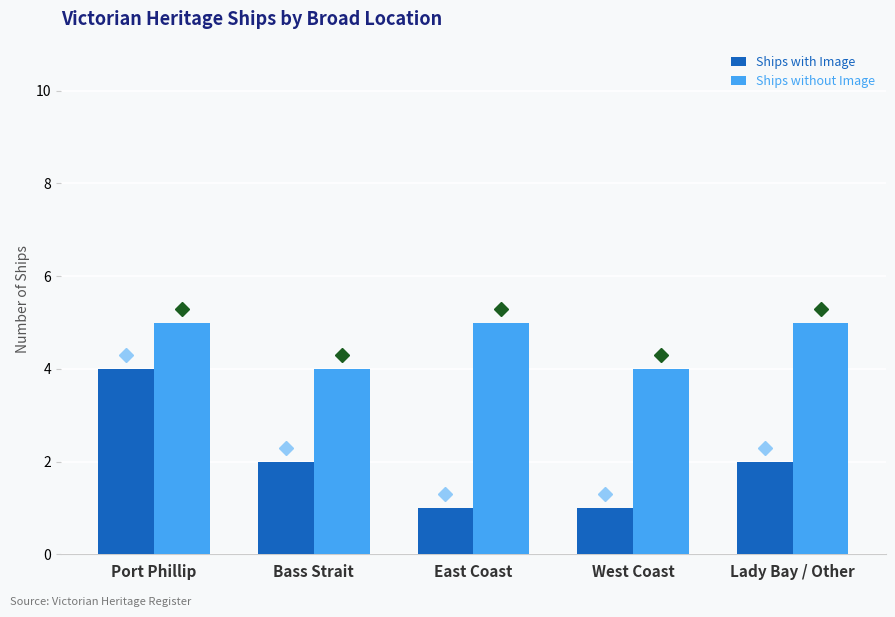

The value of Ships with Image at Lady Bay / Other is 1. True or false?

False